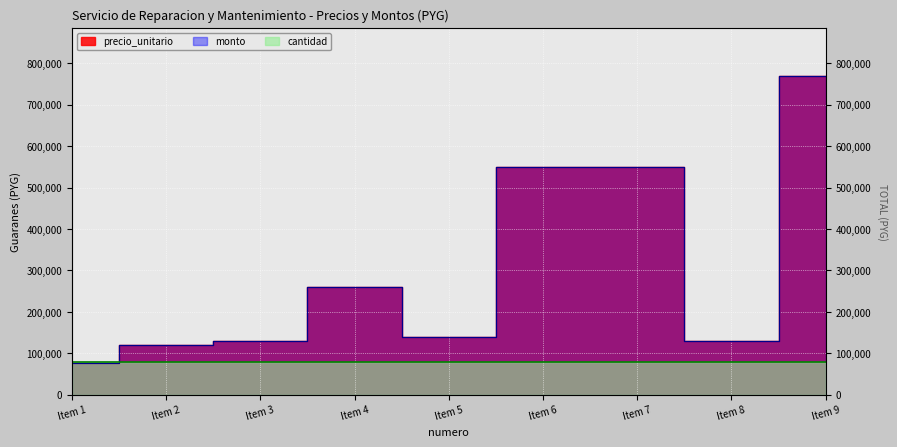

What is the sum of all precio_unitario values?

2727000